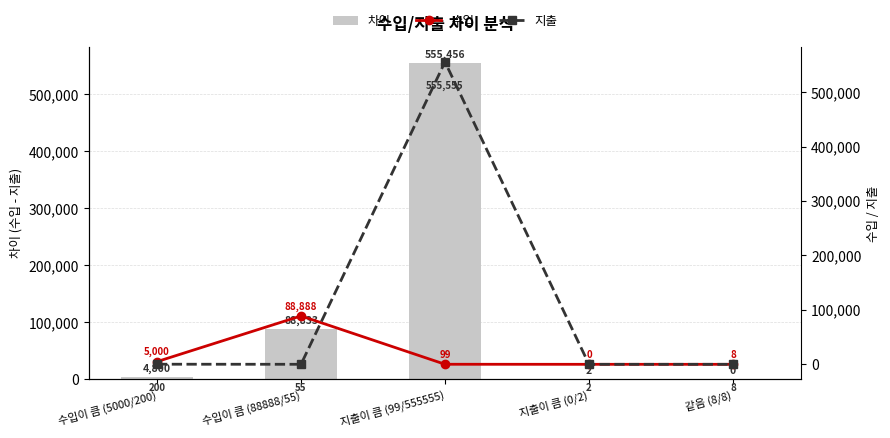

Rank the series by their maximum value, from highest to lowest.

지출, 차이, 수입